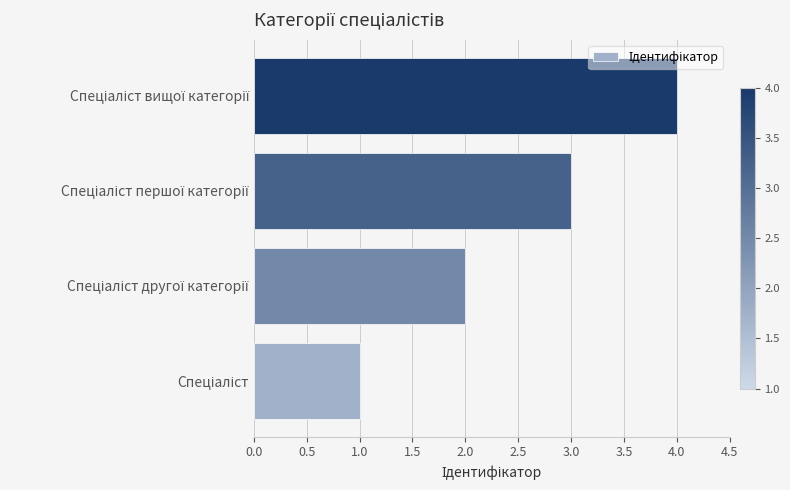

What is the sum of all values?

10